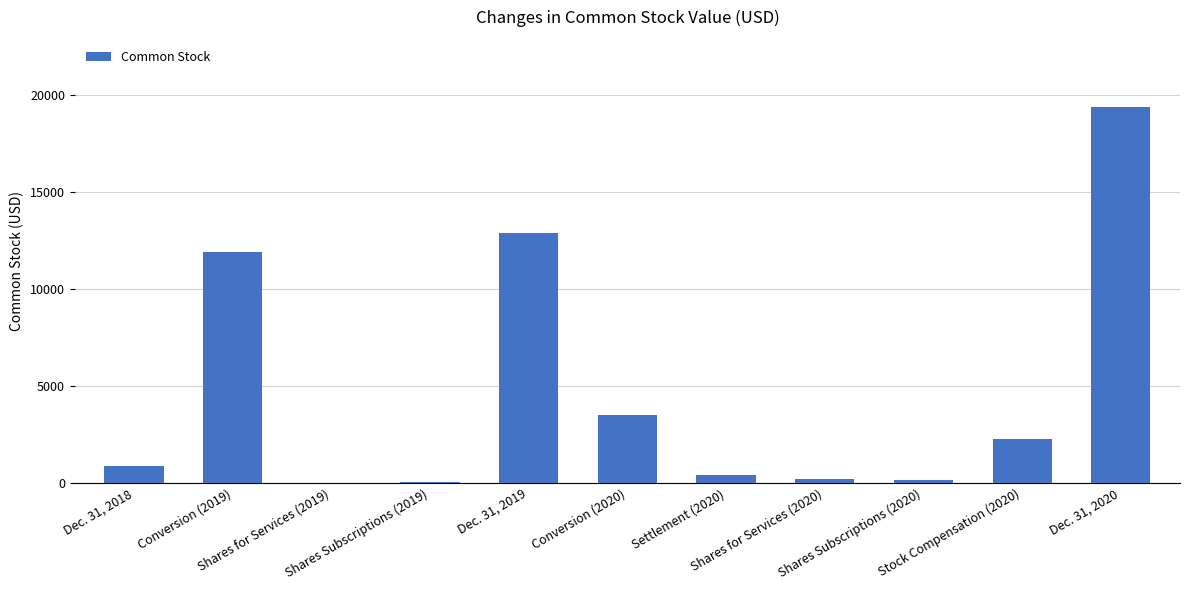

Are the bars horizontal?

No